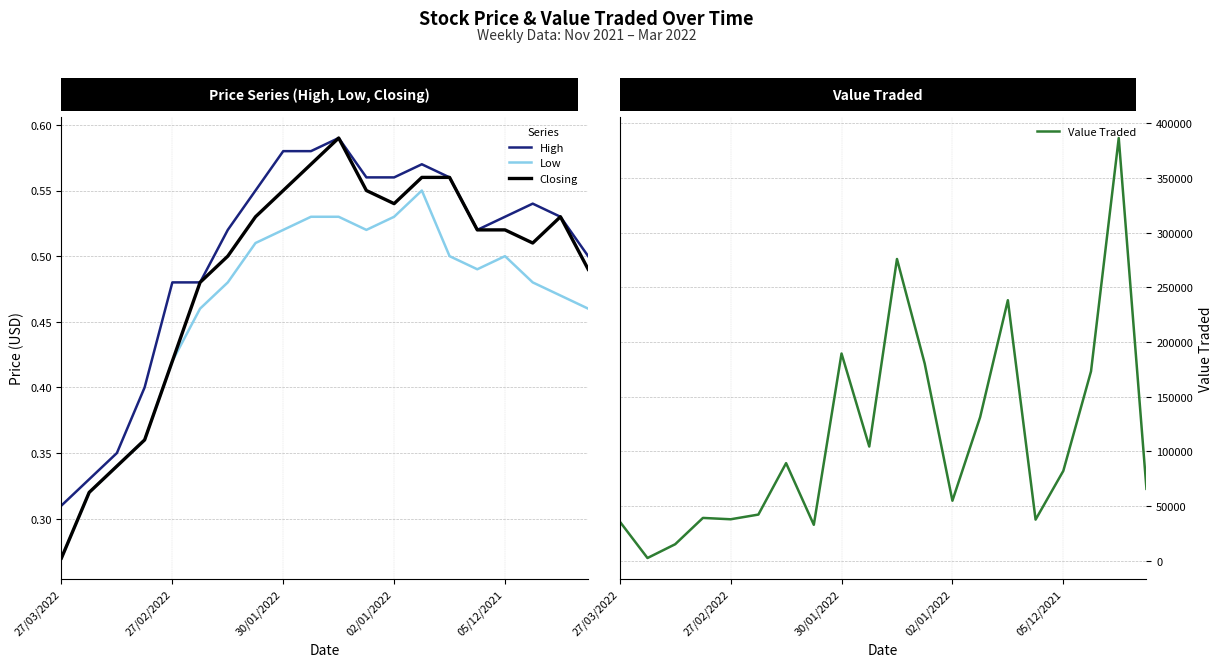

At which category does Low reach its first local valley?

11